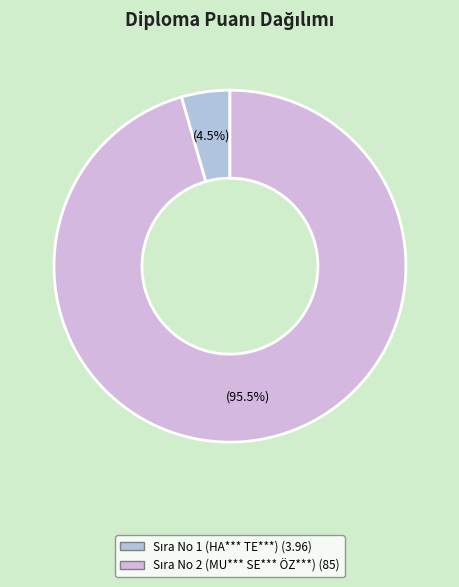

To the nearest percent, what percentage of the pie is Sıra No 1 (HA*** TE***)?

4%